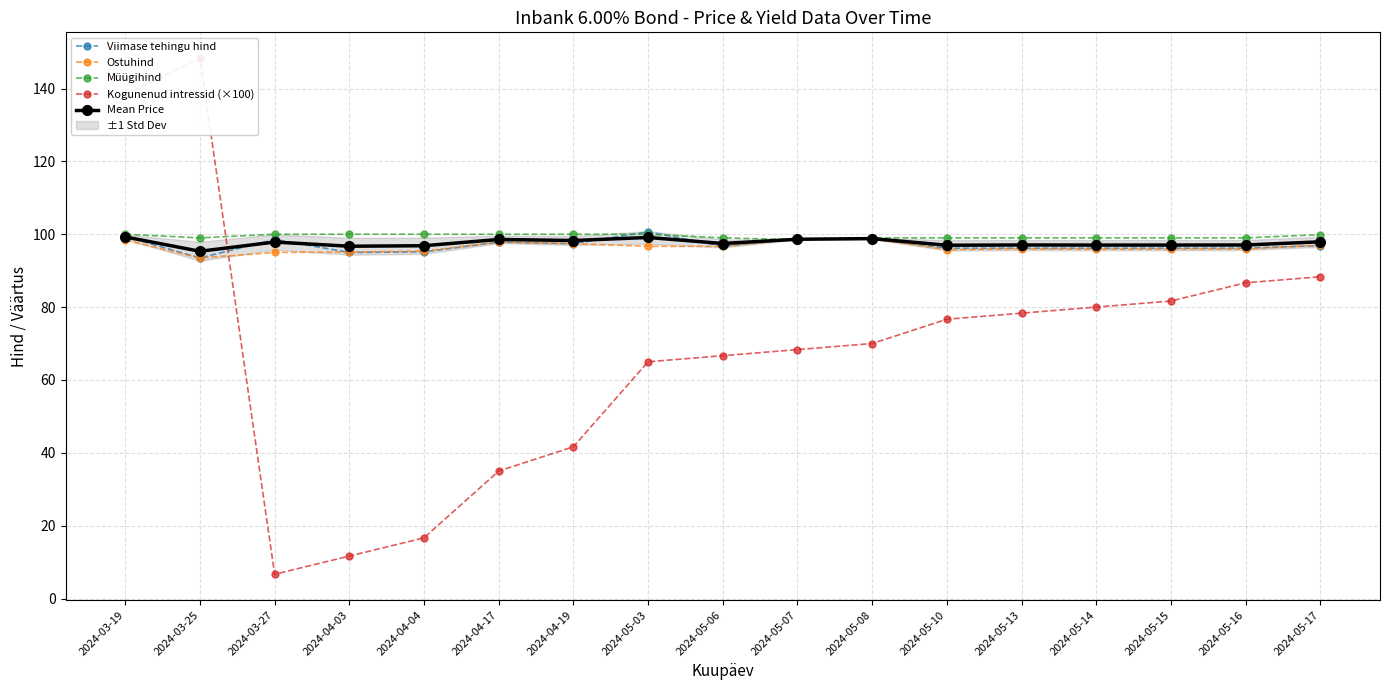

How many interior local peaks does the Mean Price series have?

5